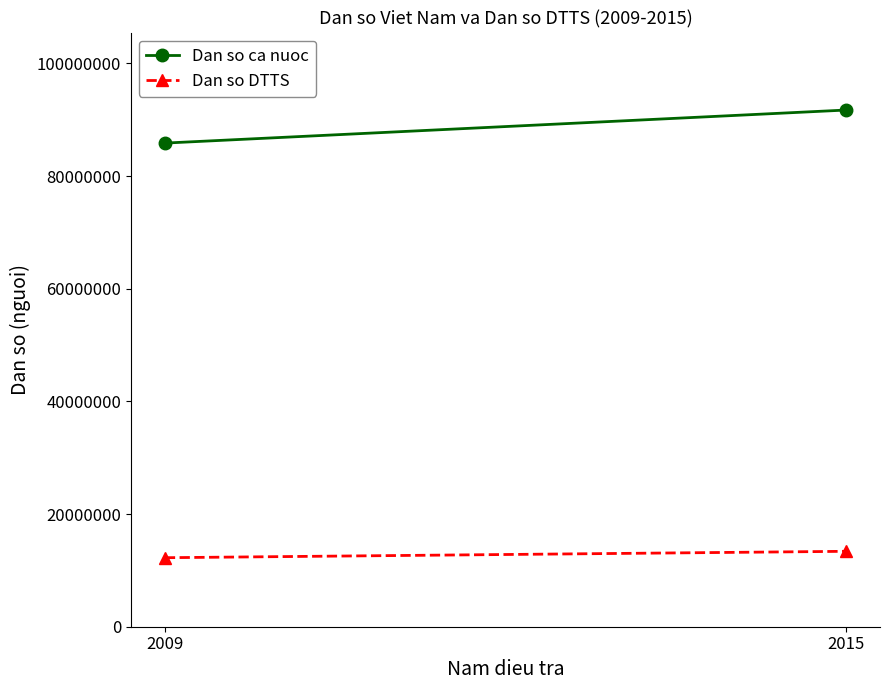

What are all the series names shown in the legend?

Dan so ca nuoc, Dan so DTTS